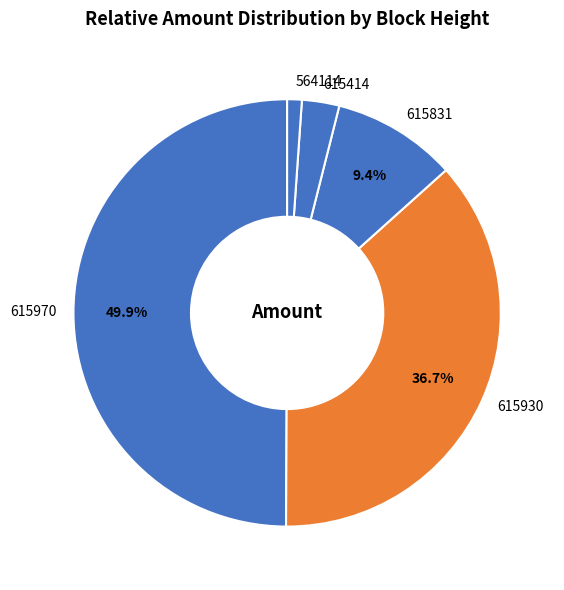

Is it true that 615414 is 3% of the pie?

True